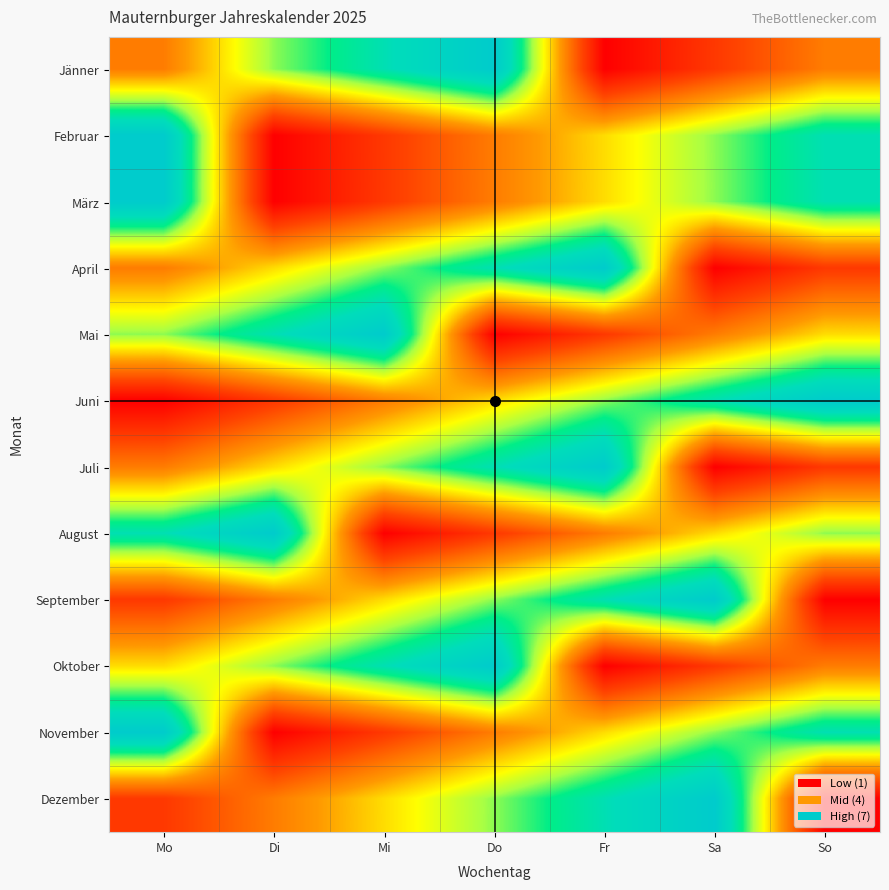

Reading left to right, extract all data points from this chart.

Jänner: Mo=3	Di=5	Mi=6	Do=7	Fr=1	Sa=2	So=3
Februar: Mo=7	Di=1	Mi=2	Do=3	Fr=4	Sa=5	So=6
März: Mo=7	Di=1	Mi=2	Do=3	Fr=4	Sa=5	So=6
April: Mo=3	Di=4	Mi=5	Do=6	Fr=7	Sa=1	So=2
Mai: Mo=5	Di=6	Mi=7	Do=1	Fr=2	Sa=3	So=4
Juni: Mo=1	Di=2	Mi=3	Do=4	Fr=5	Sa=6	So=7
Juli: Mo=3	Di=4	Mi=5	Do=6	Fr=7	Sa=1	So=2
August: Mo=6	Di=7	Mi=1	Do=2	Fr=3	Sa=4	So=5
September: Mo=2	Di=3	Mi=4	Do=5	Fr=6	Sa=7	So=1
Oktober: Mo=4	Di=5	Mi=6	Do=7	Fr=1	Sa=2	So=3
November: Mo=7	Di=1	Mi=2	Do=3	Fr=4	Sa=5	So=6
Dezember: Mo=2	Di=3	Mi=4	Do=5	Fr=6	Sa=7	So=1